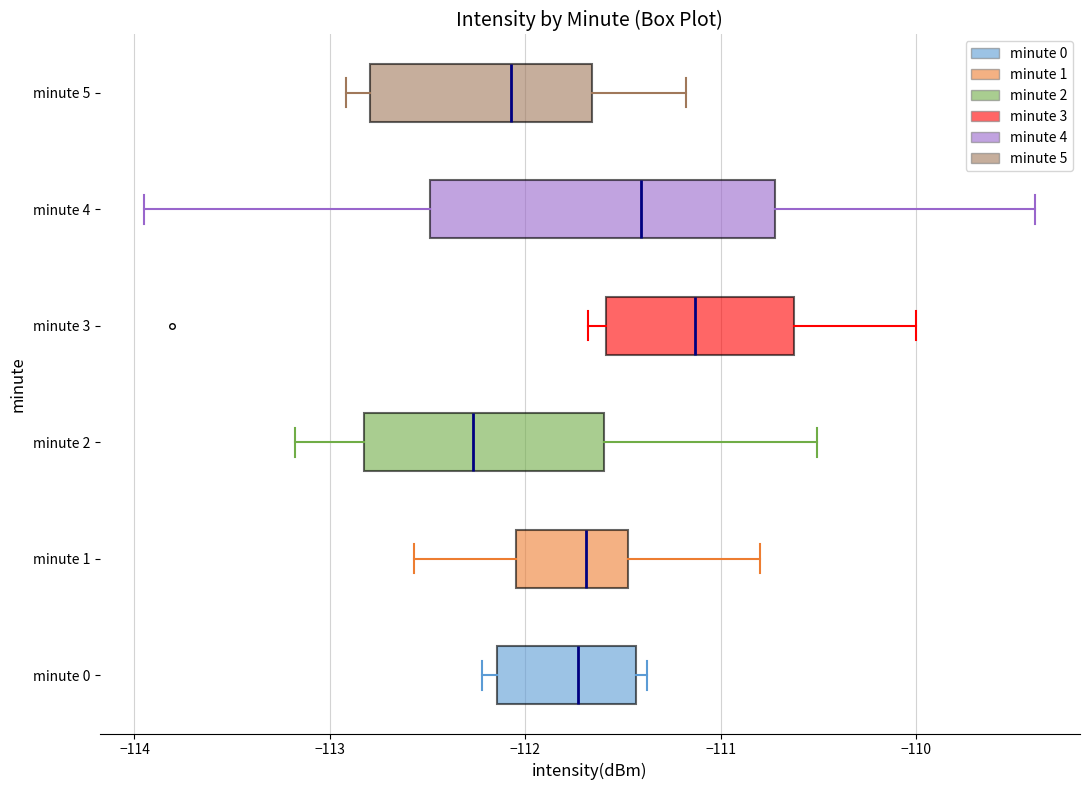

Where is the left edge of the box for minute 5 on the x-axis? The values are not printed on the chart, so give them approximately, as read against the axis.

-112.8